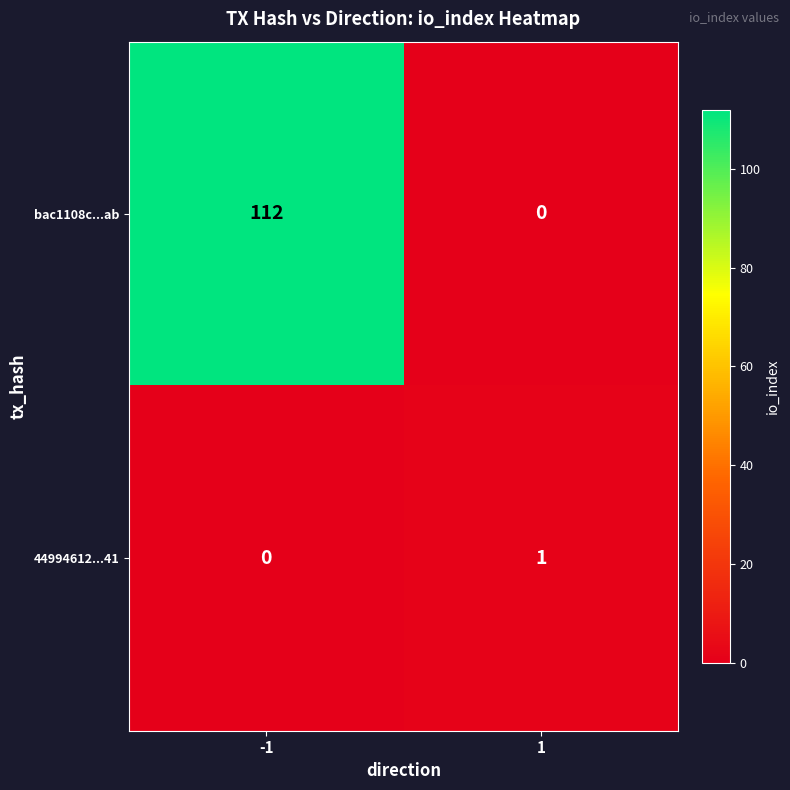

At -1, list the series in order from smallest to largest.

44994612...41, bac1108c...ab